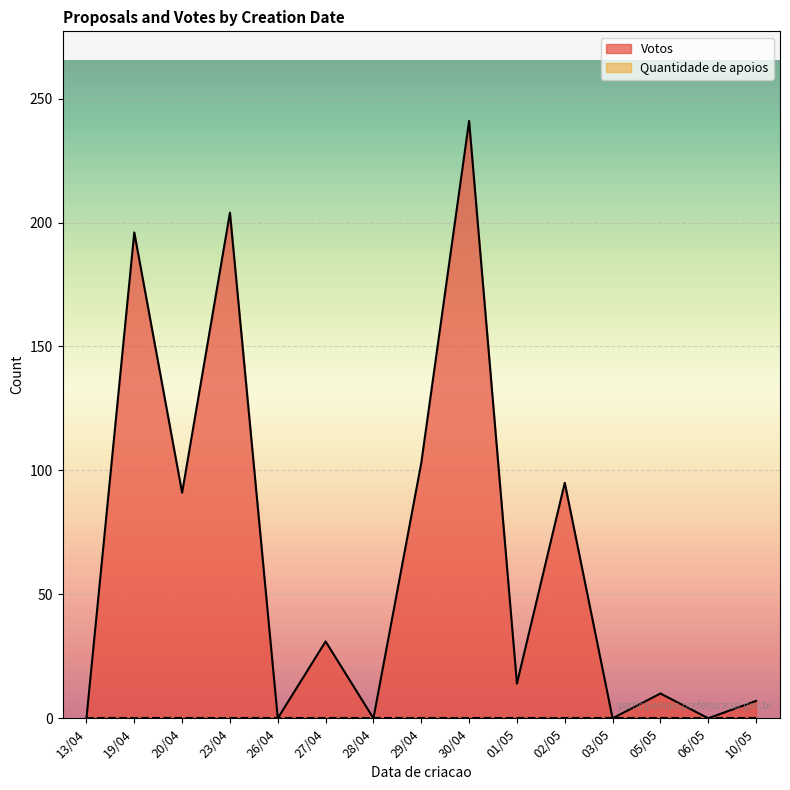

Reading left to right, what are all the values shown in this chart?

13/04=0	19/04=196	20/04=91	23/04=204	26/04=0	27/04=31	28/04=0	29/04=103	30/04=241	01/05=14	02/05=95	03/05=0	05/05=10	06/05=0	10/05=7